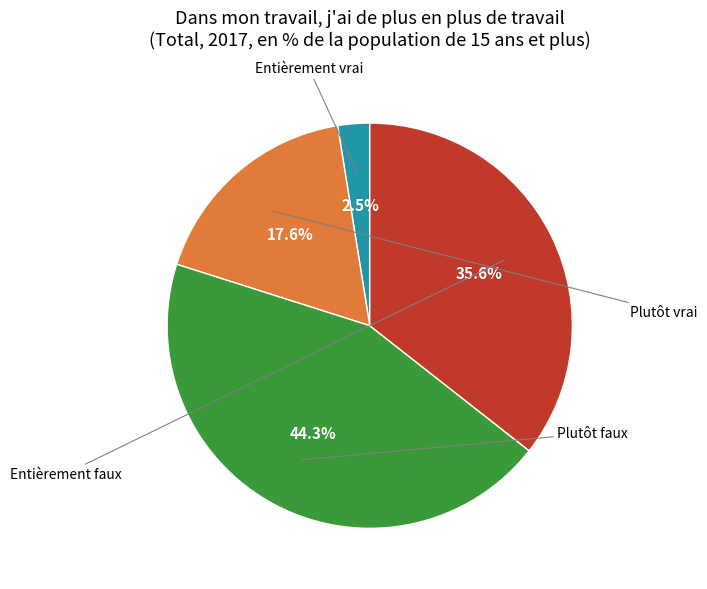

Does any single category account for the majority?

No